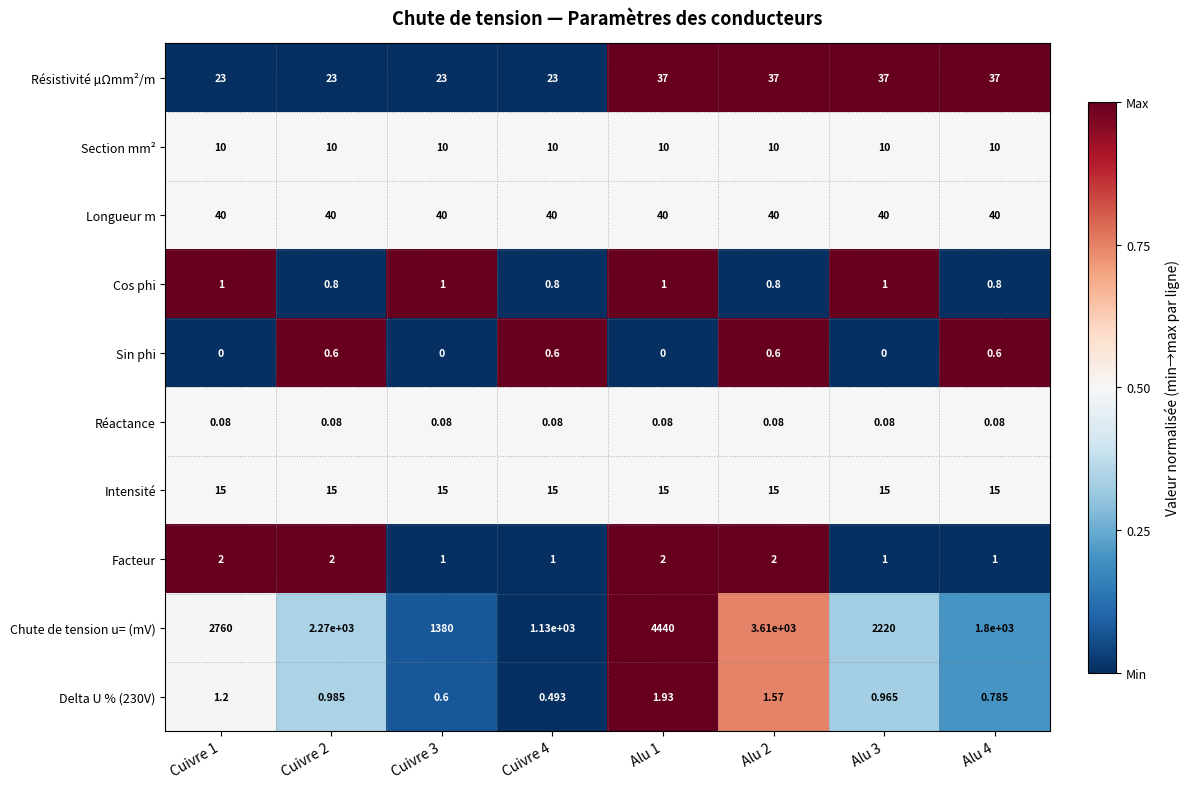

Which series changed the most between Alu 1 and Alu 2?

Chute de tension u= (mV)